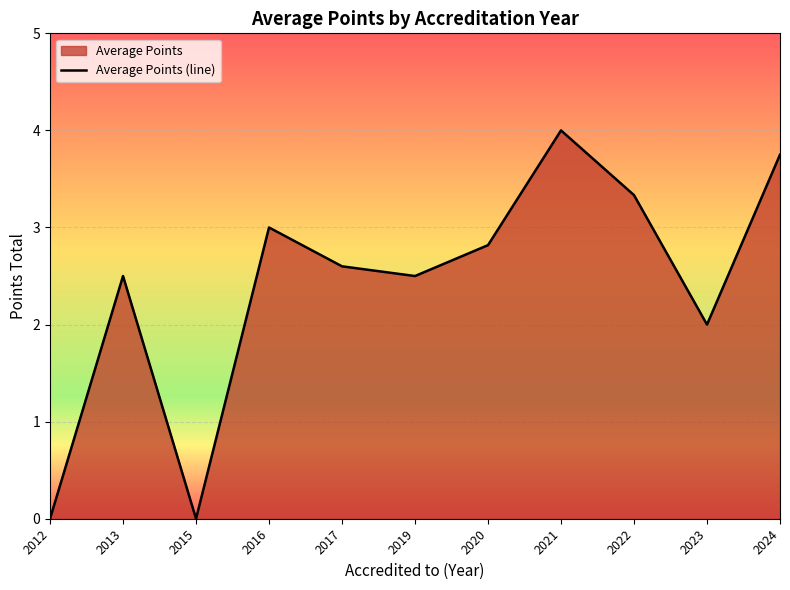

How many values are below 2?

2